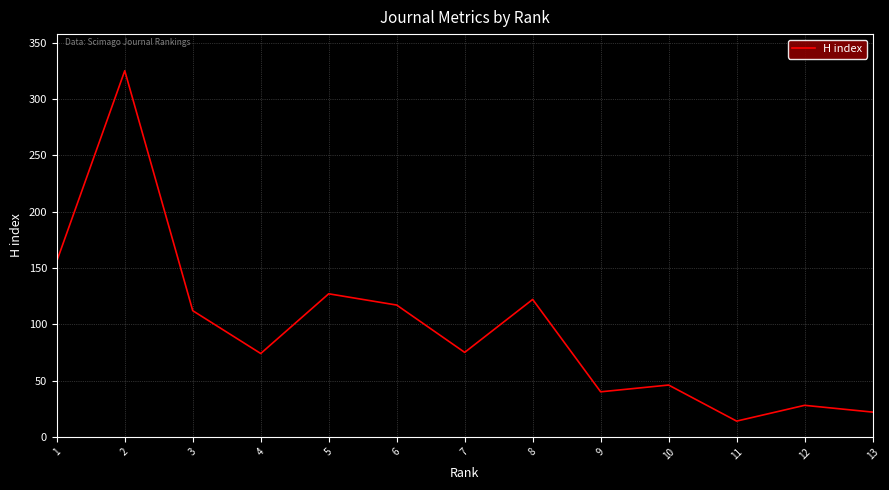

Does the chart have visible grid lines?

Yes